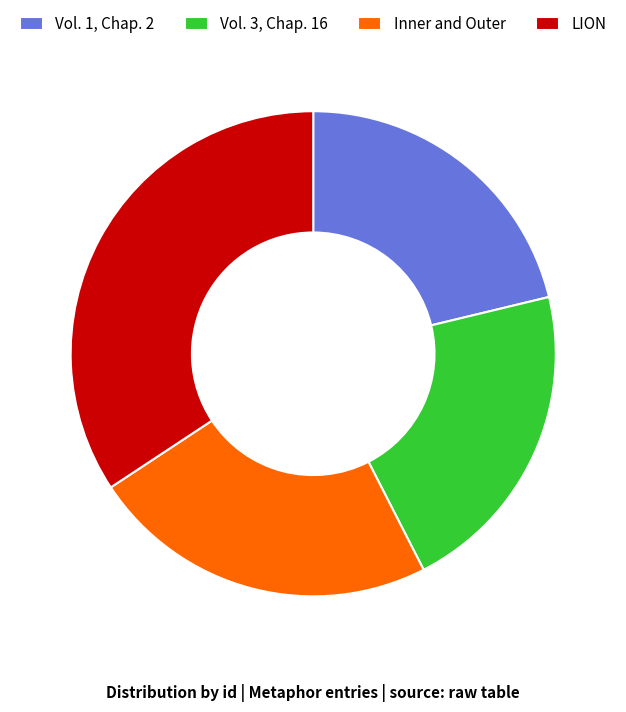

Approximately how many times larger is the value at Vol. 3, Chap. 16 compared to Inner and Outer?

0.9